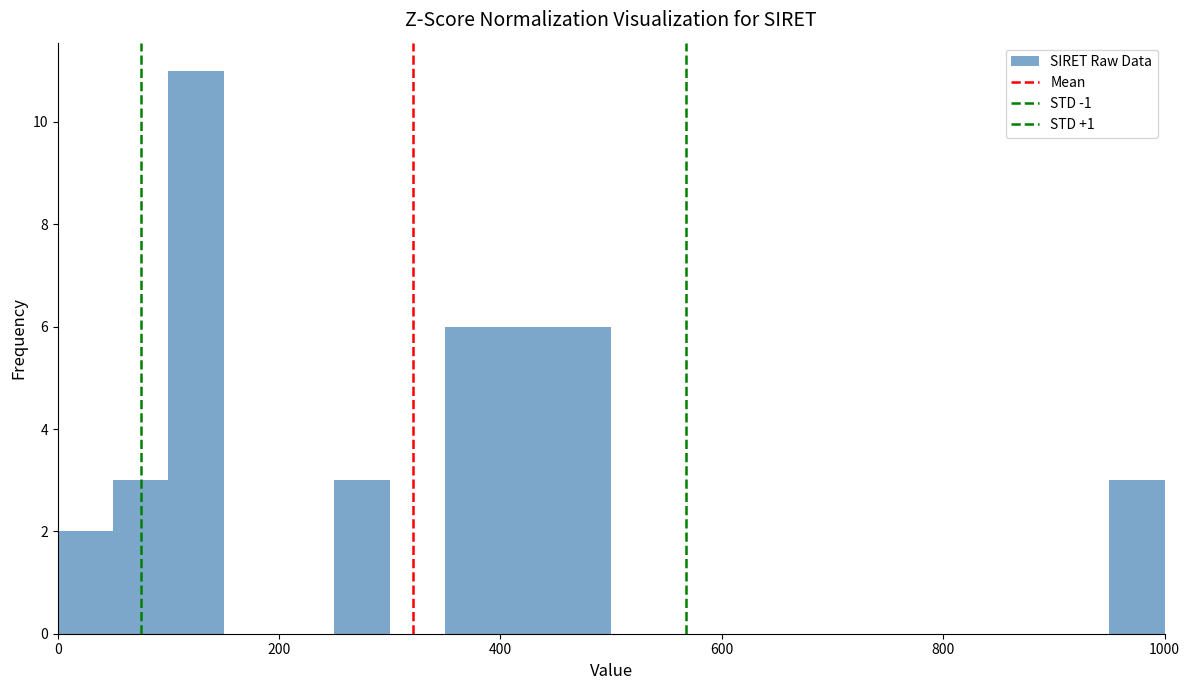

Around what value on the x-axis is the tallest bar? Give the approximate position of its centre, as read against the axis.

120